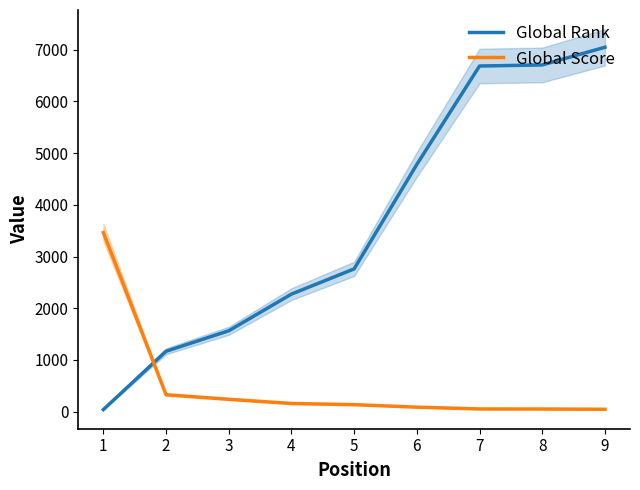

Reading right to left, list all the values displayed in this chart.

Global Rank: 9=7048	8=6706	7=6685	6=4782	5=2762	4=2274	3=1565	2=1169	1=41
Global Score: 9=47	8=52	7=53	6=88	5=136	4=159	3=240	2=328	1=3464